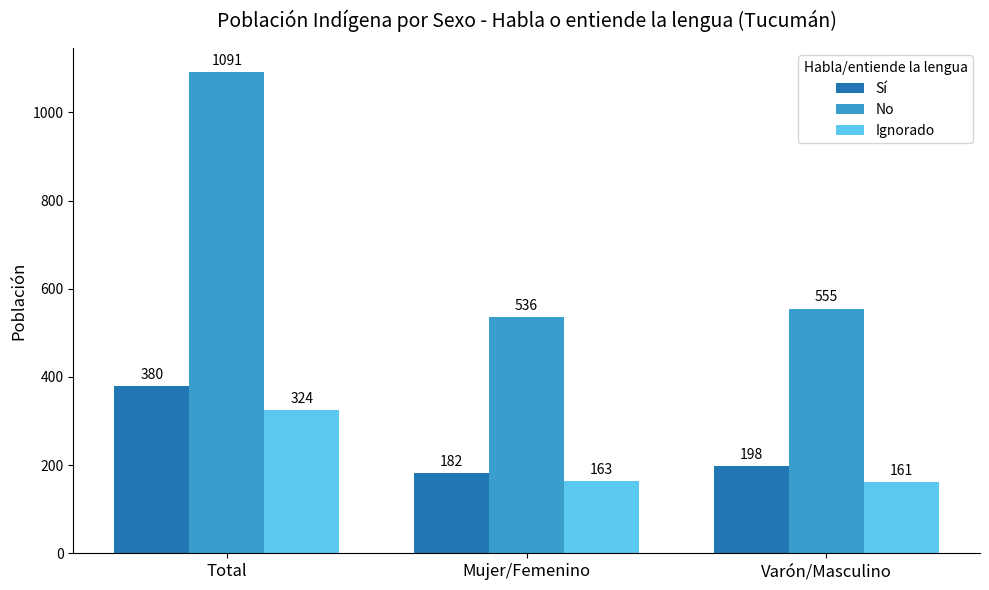

What is the average value of the No series?

727